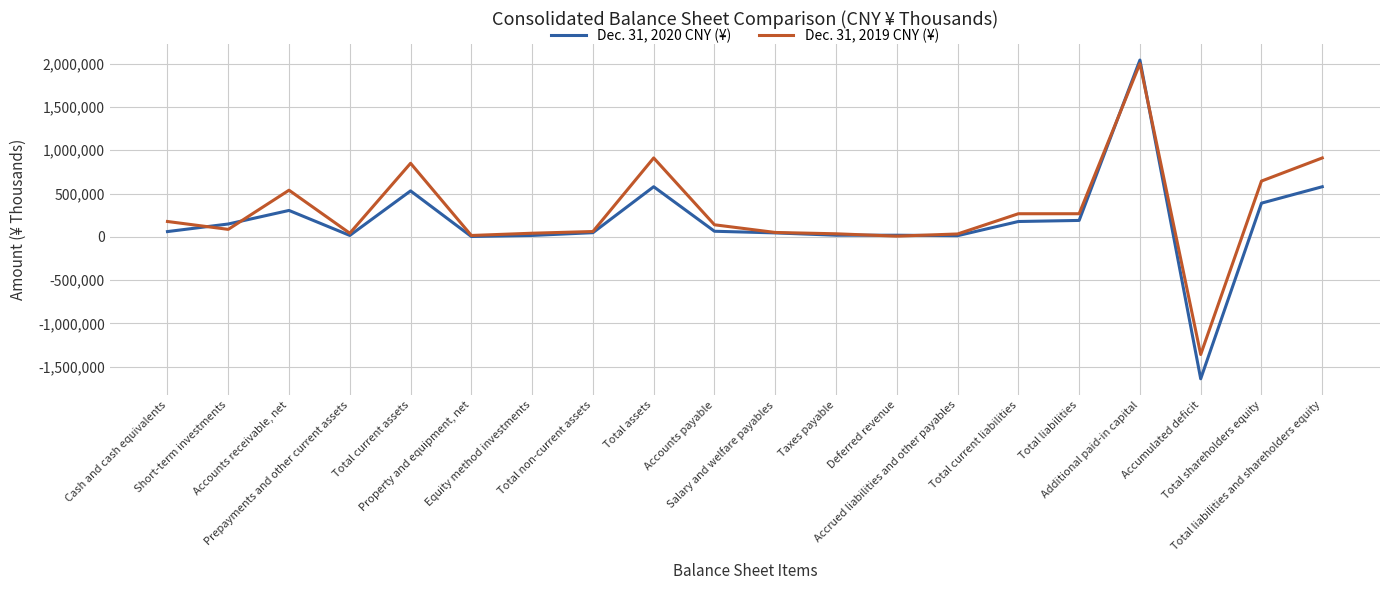

List the series in order of their peak value, highest first.

Dec. 31, 2020 CNY (¥), Dec. 31, 2019 CNY (¥)